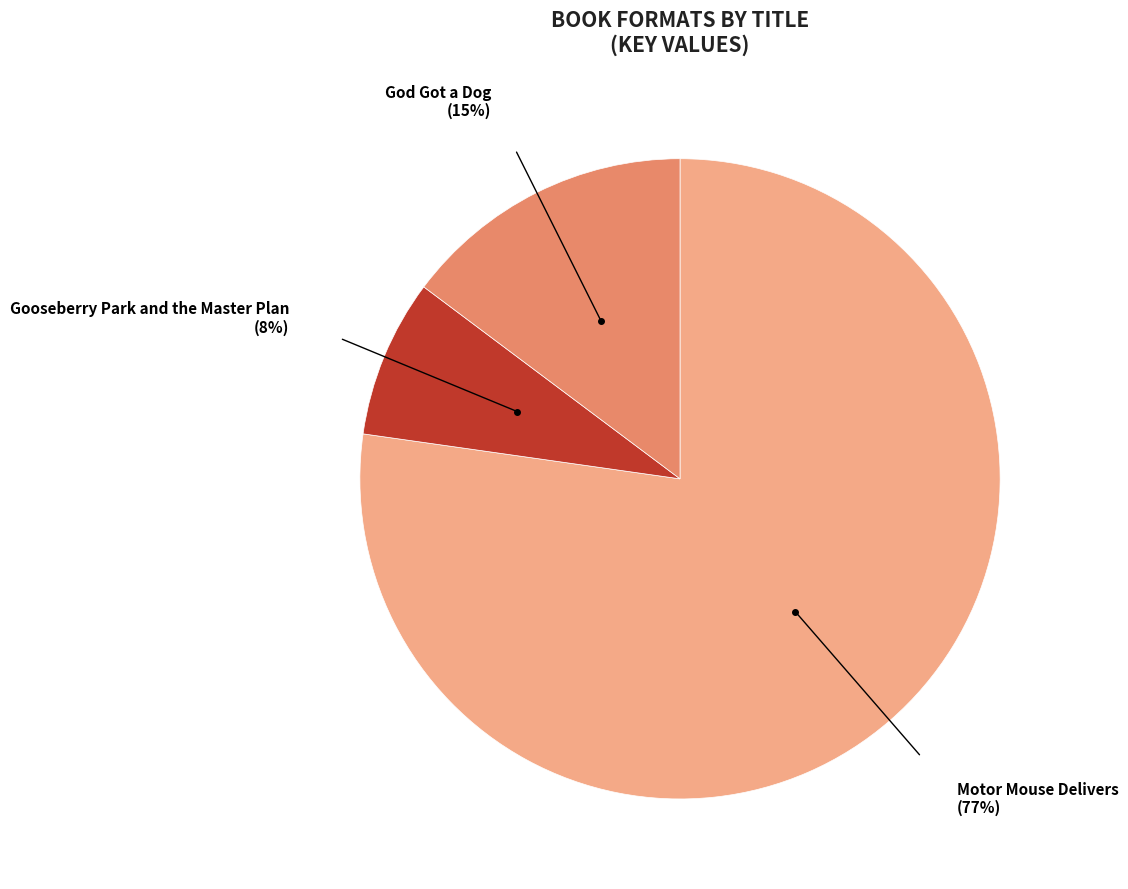

Combined, do Motor Mouse Delivers and God Got a Dog account for over 50%?

Yes